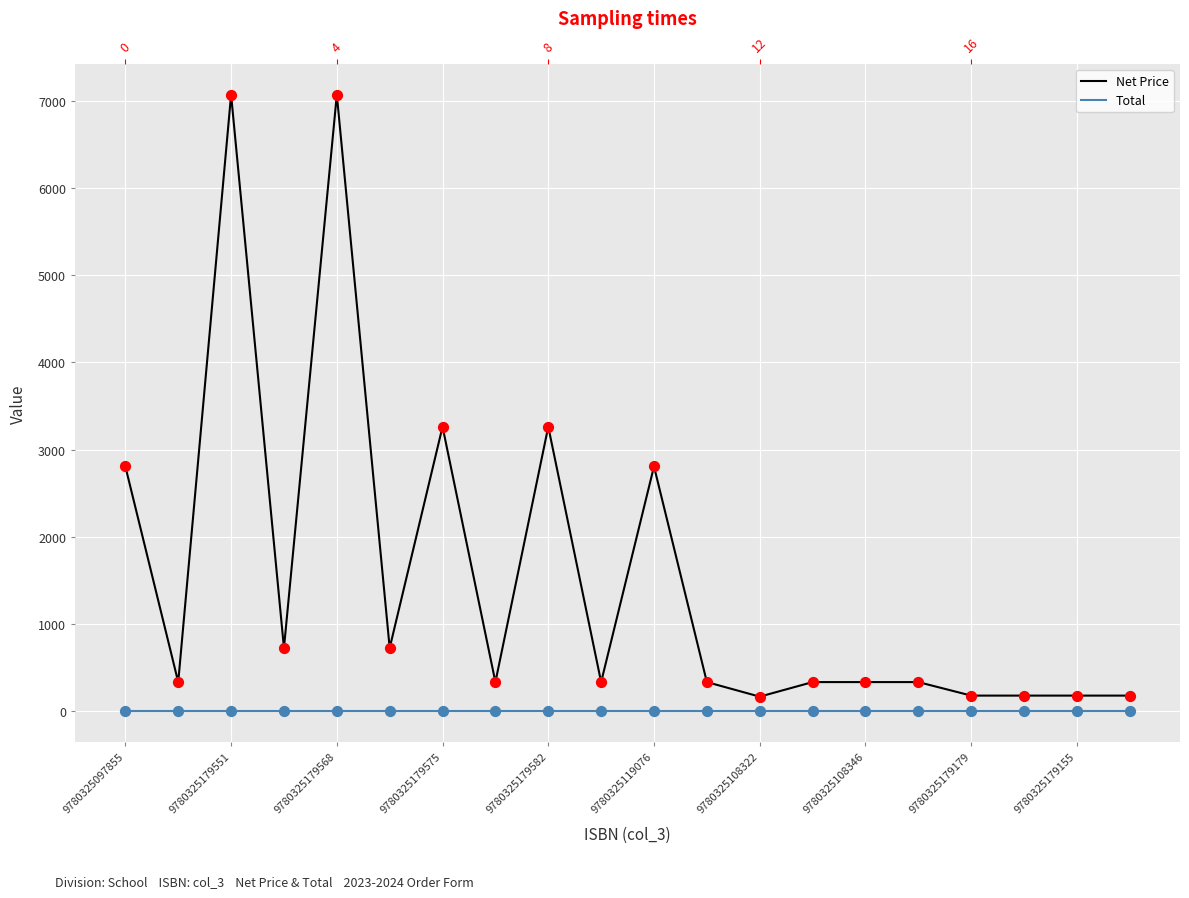

At how many categories does at least one series exceed 2036?

6